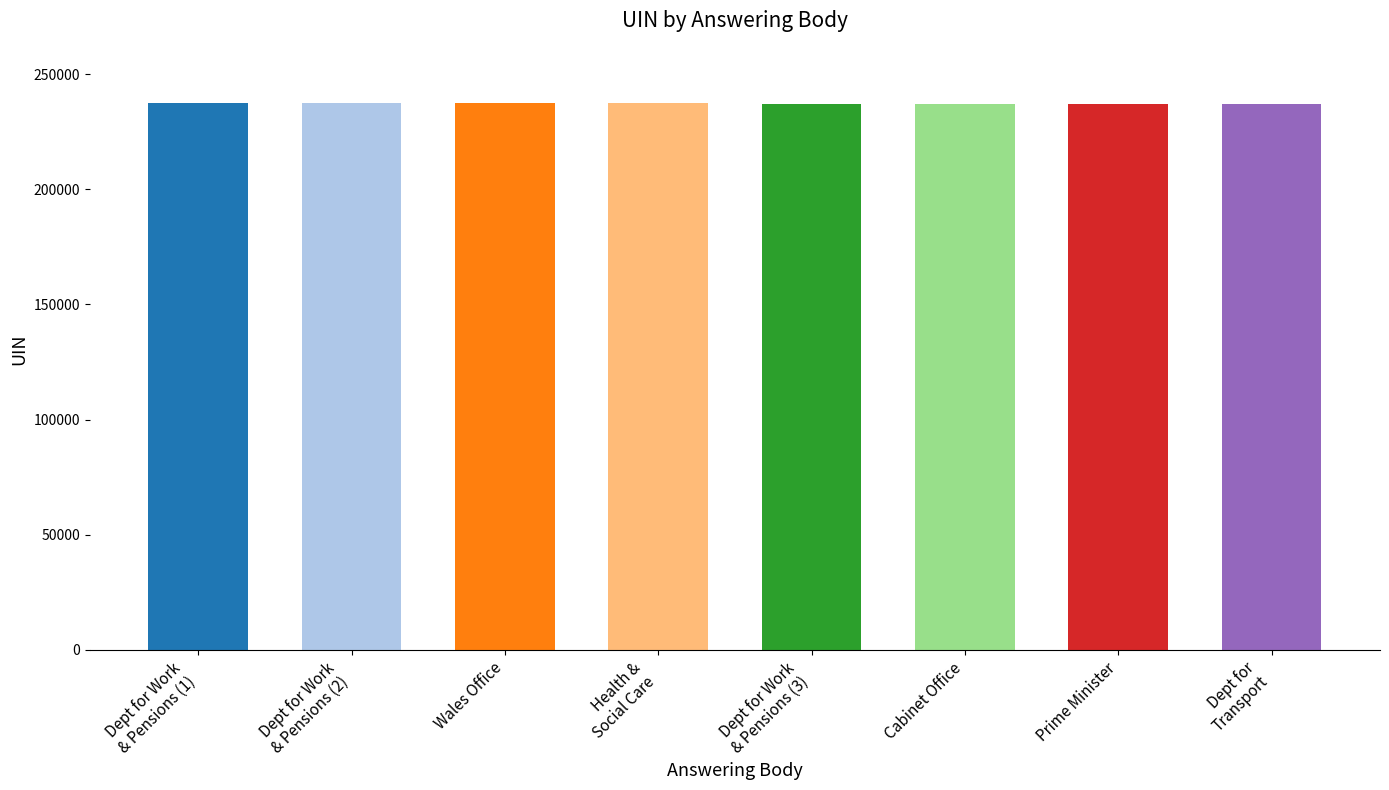

Is it true that the value at Prime Minister is 329253?

False